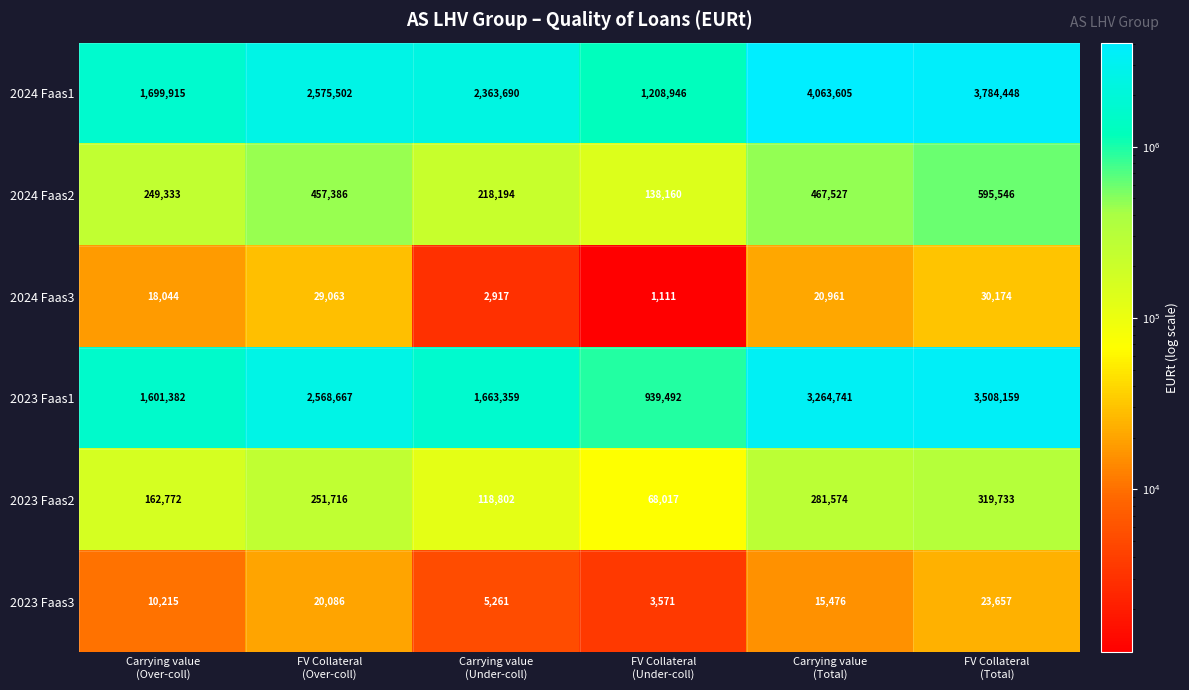

What is the maximum value shown in the chart?

4063605